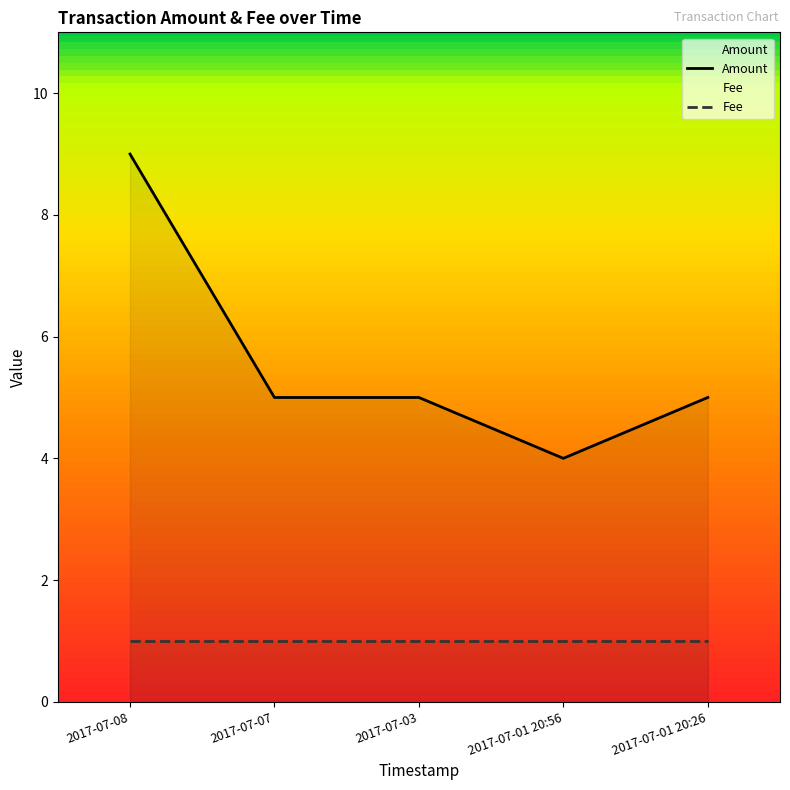

What is the change in value from 2017-07-08 to 2017-07-07?

-4